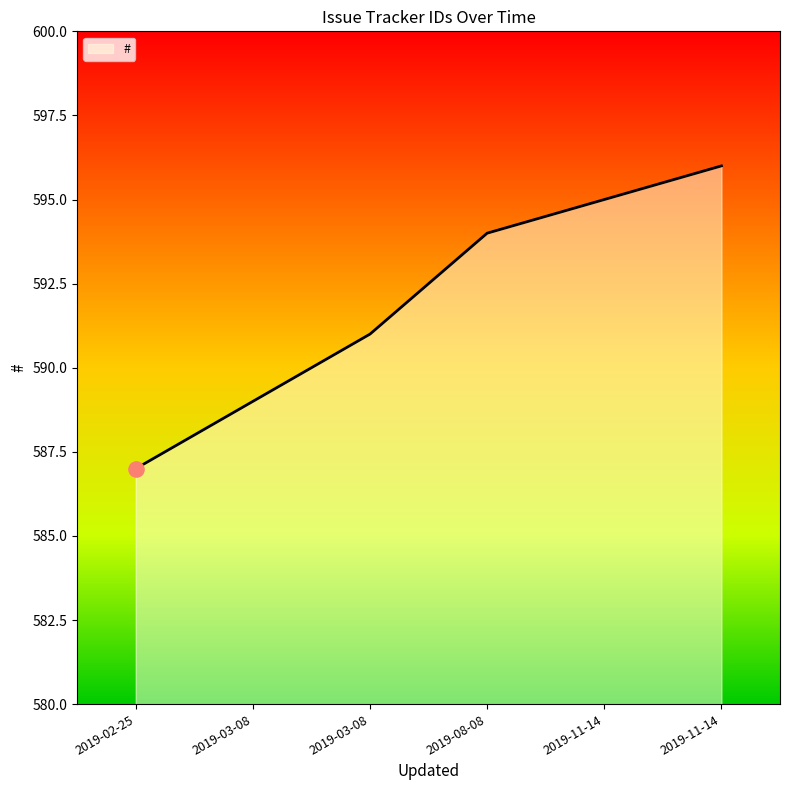

Between 2019-03-08 and 2019-02-25, which is larger?

2019-03-08